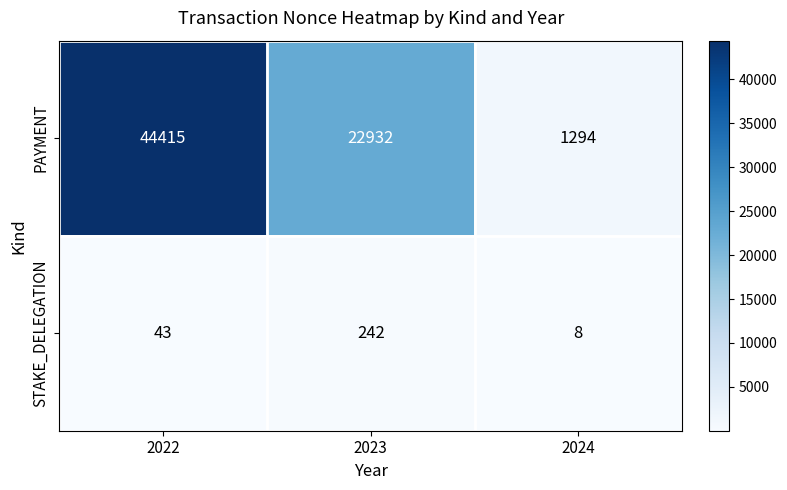

Reading right to left, what are all the values shown in this chart?

PAYMENT: 1294	22932	44415
STAKE_DELEGATION: 8	242	43